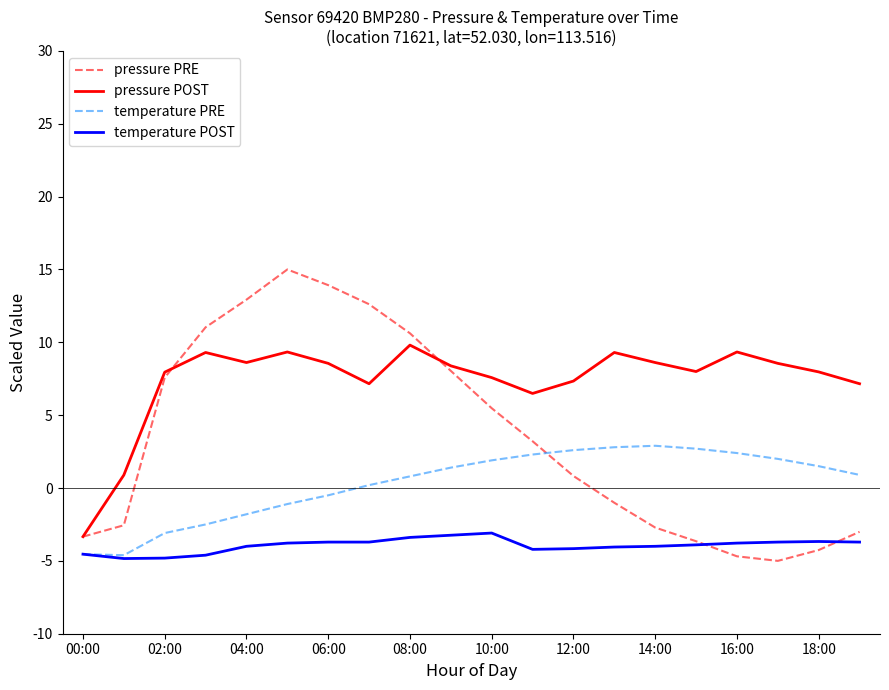

Which series has the widest spread of values?

pressure PRE